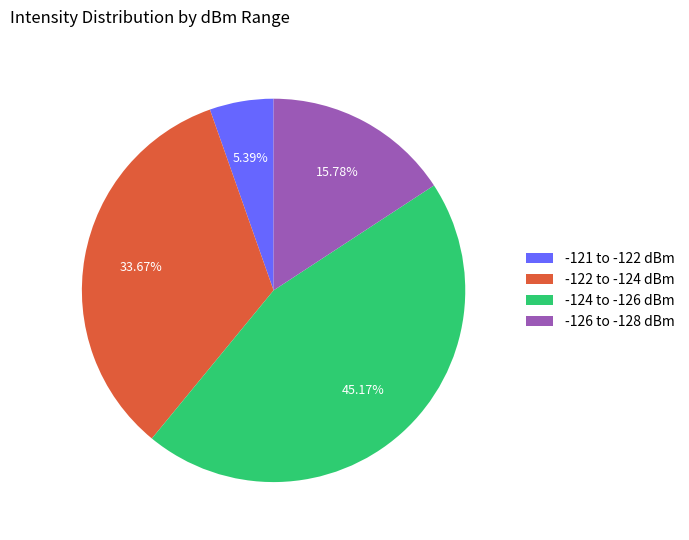

Which slice is the largest?

-124 to -126 dBm